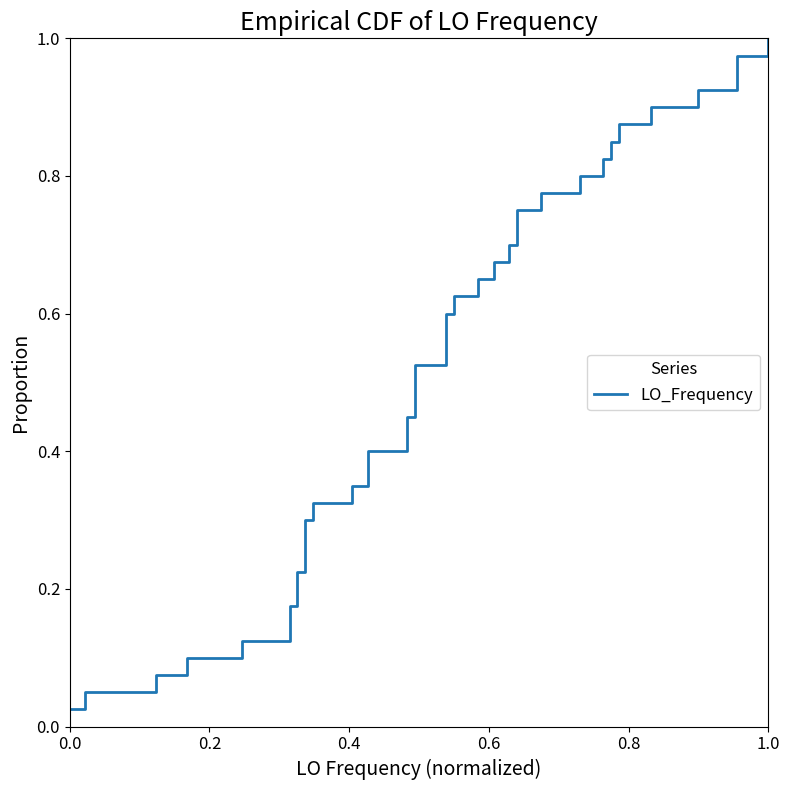

What is the sum of all values?

20.5